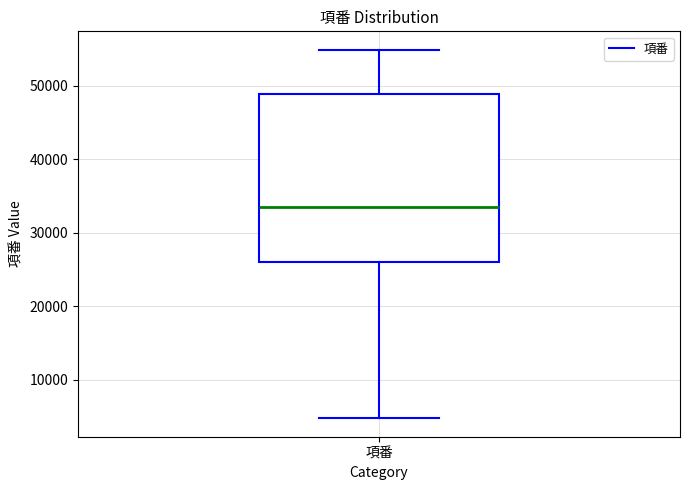

Read this box plot against the y-axis: the position of the median line, the range covered by the box, and the ends of both whiskers. The values are not printed on the chart, so give them approximately, as read against the axis.

median 34000, box 26000 to 49000, whiskers 5000 to 55000